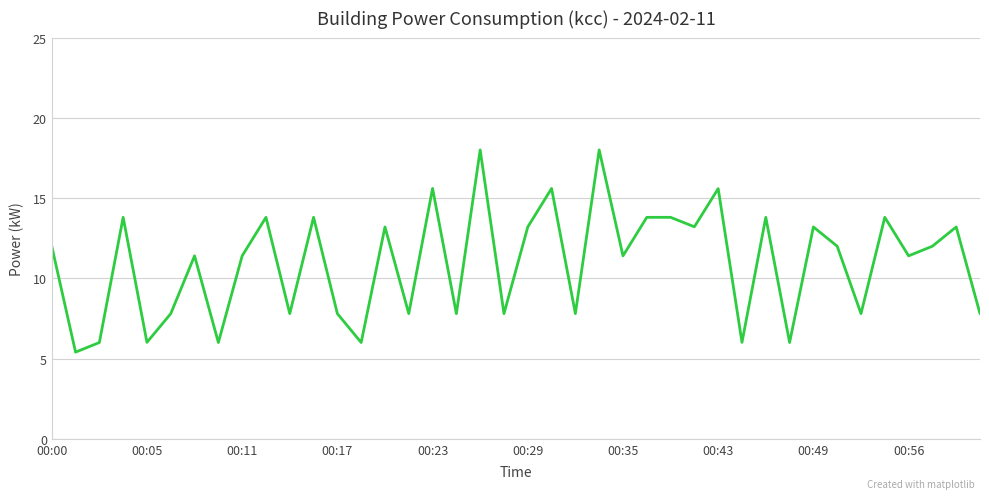

What is the maximum value shown in the chart?

18.0